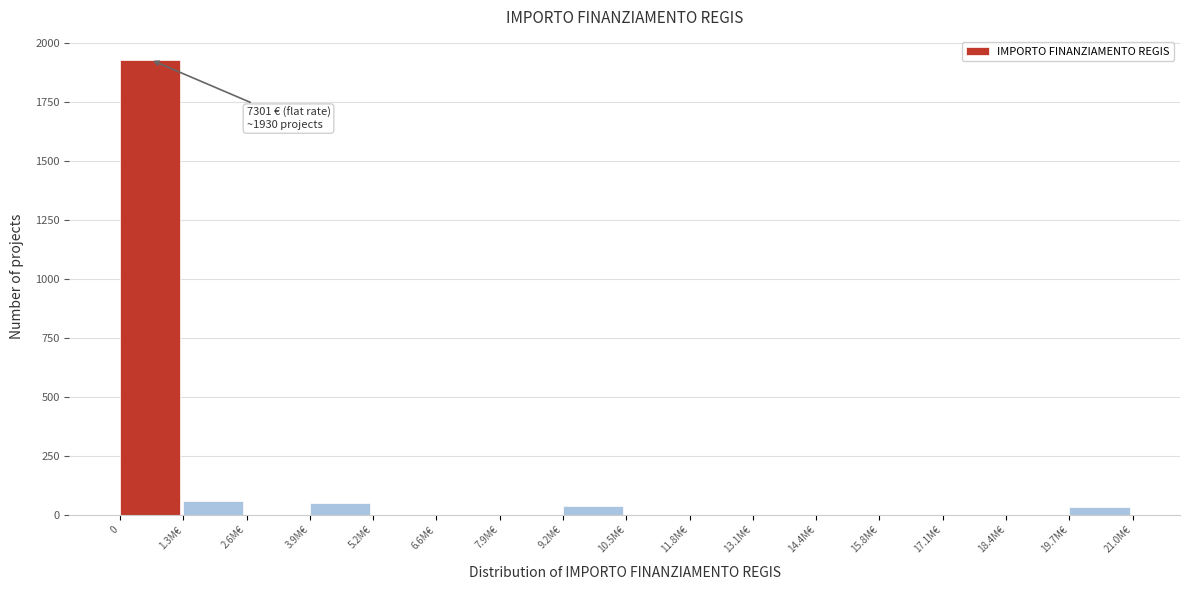

The value at 10.5M€ is -798. True or false?

False